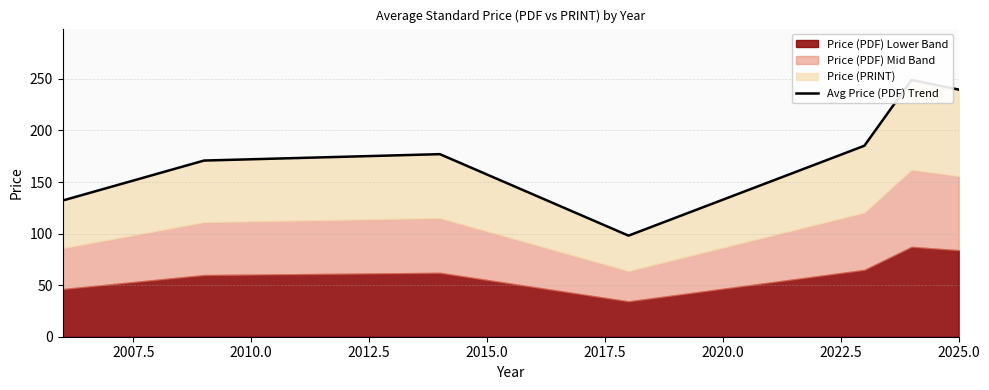

How many interior local valleys (lower than both neighbors) does the data have?

1